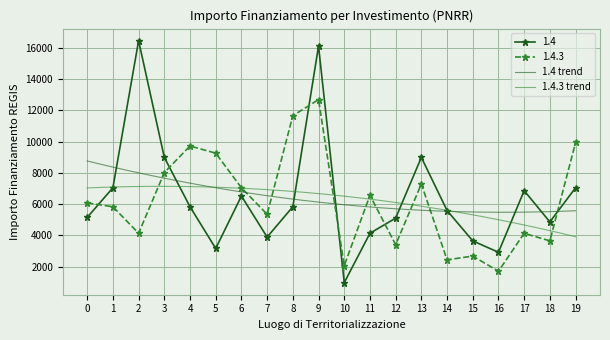

True or false: 1.4.3 has a value of 1701 at 16.

True